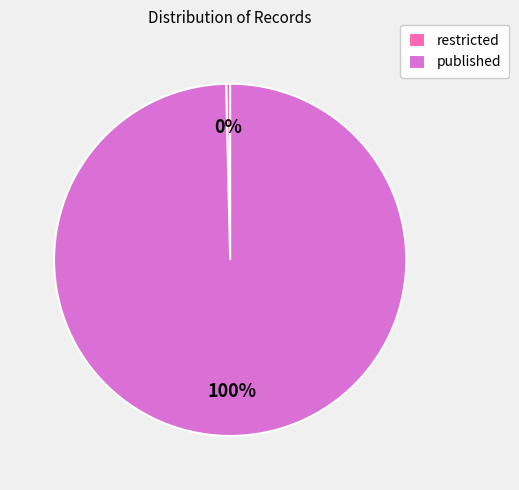

The restricted slice represents 0% of the pie. True or false?

True